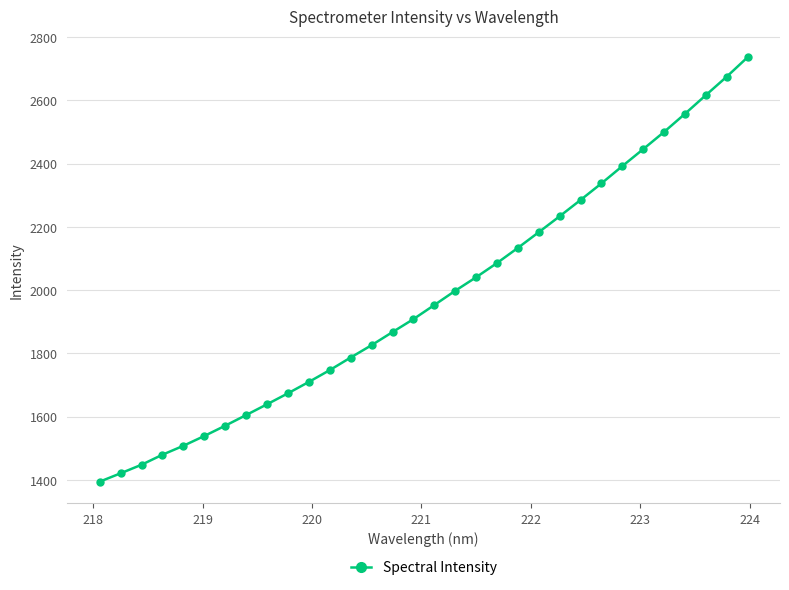

What is the maximum value shown in the chart?

2736.0